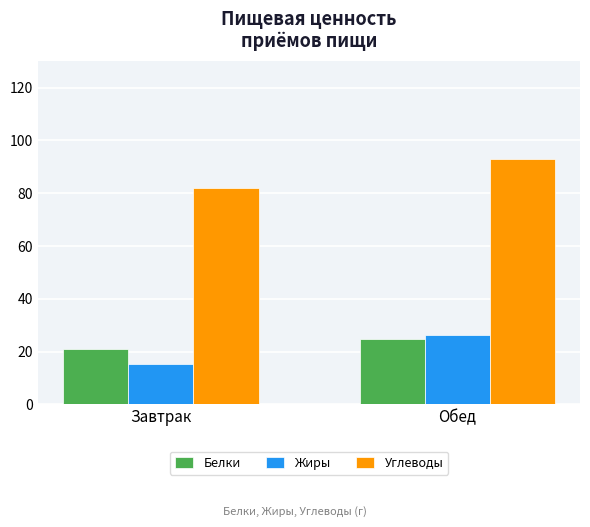

How many distinct data groups are displayed?

3